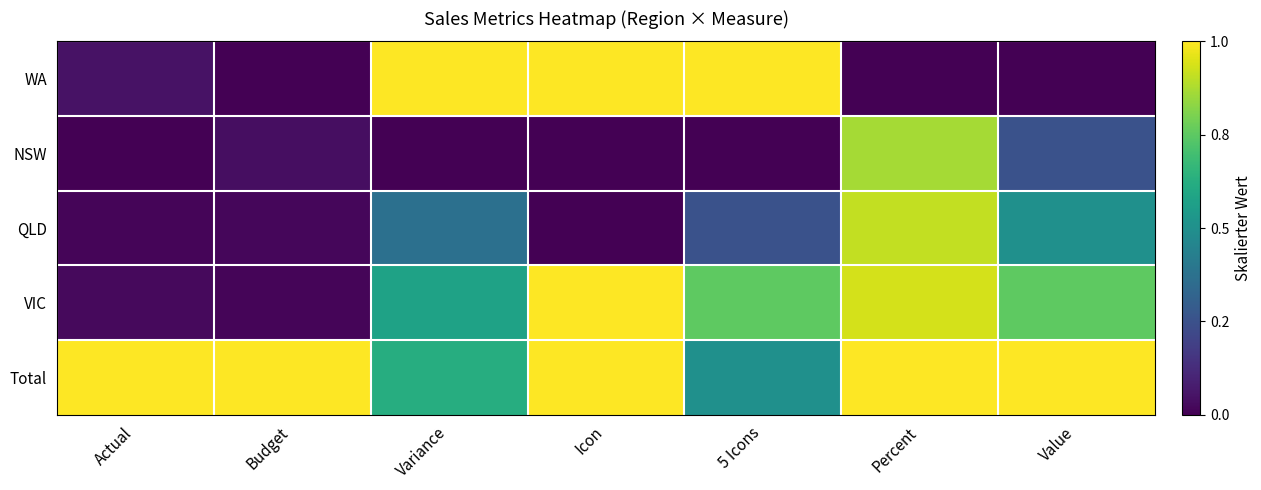

Which has a higher value, Percent or Actual?

Actual